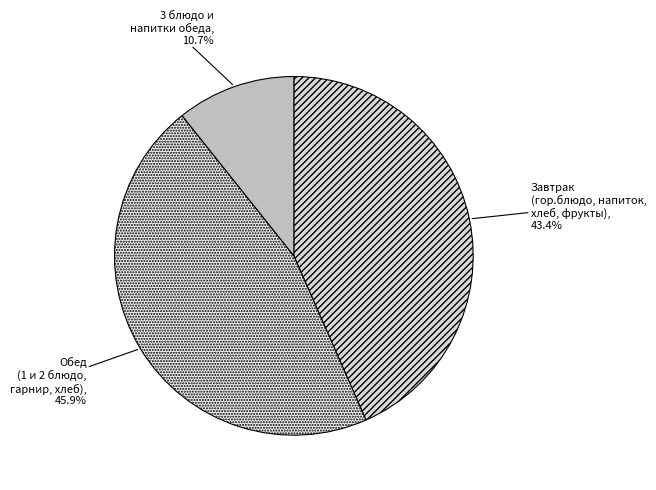

Count the number of slices in the pie.

3